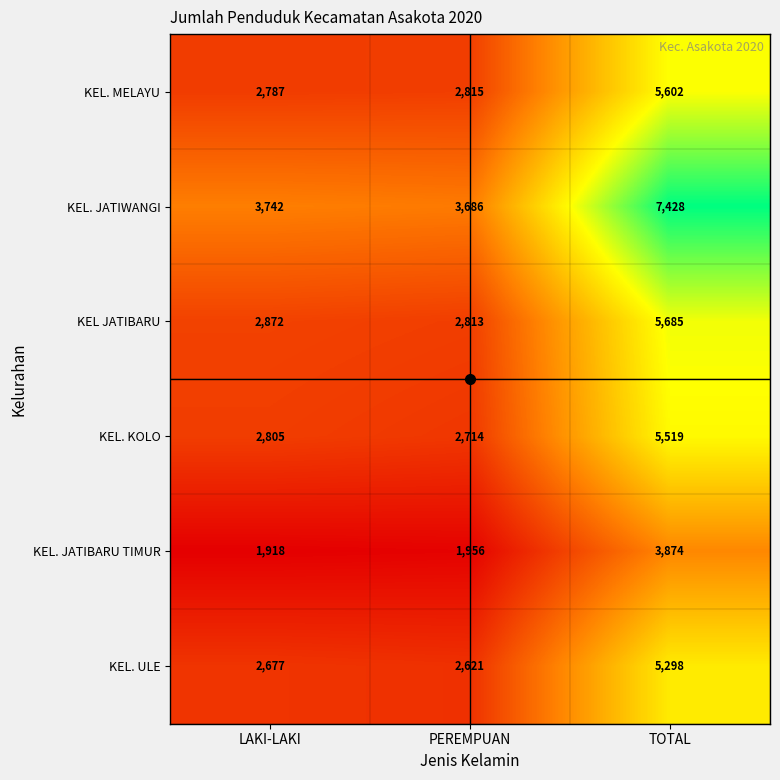

Rank the series at LAKI-LAKI from highest to lowest value.

KEL. JATIWANGI, KEL JATIBARU, KEL. KOLO, KEL. MELAYU, KEL. ULE, KEL. JATIBARU TIMUR